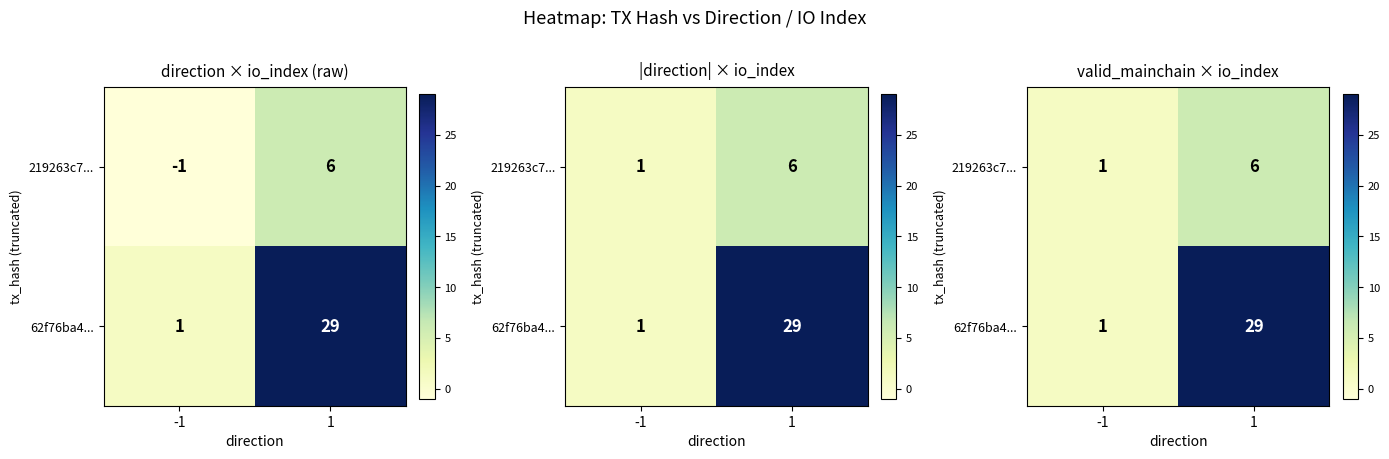

True or false: 219263c7... has a value of 6 at 1.

True